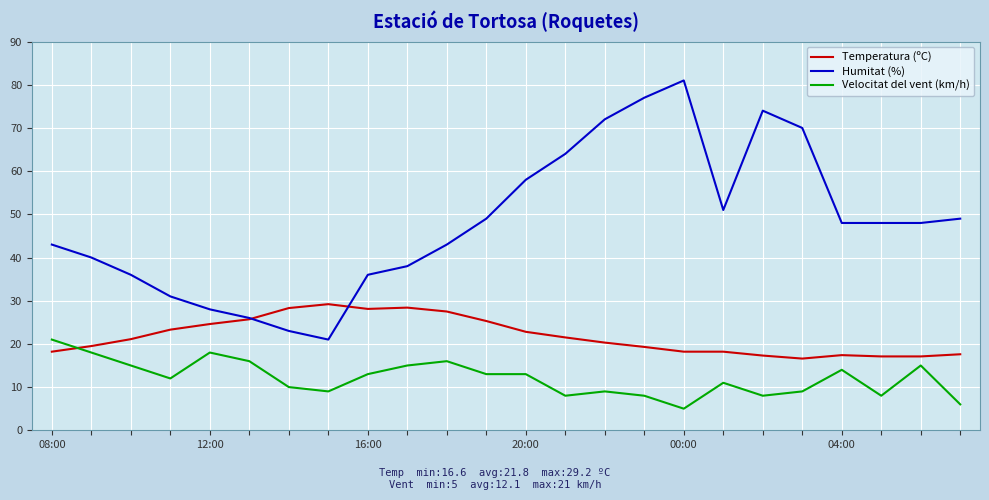

How many intersections are there between Temperatura (ºC) and Velocitat del vent (km/h)?

1